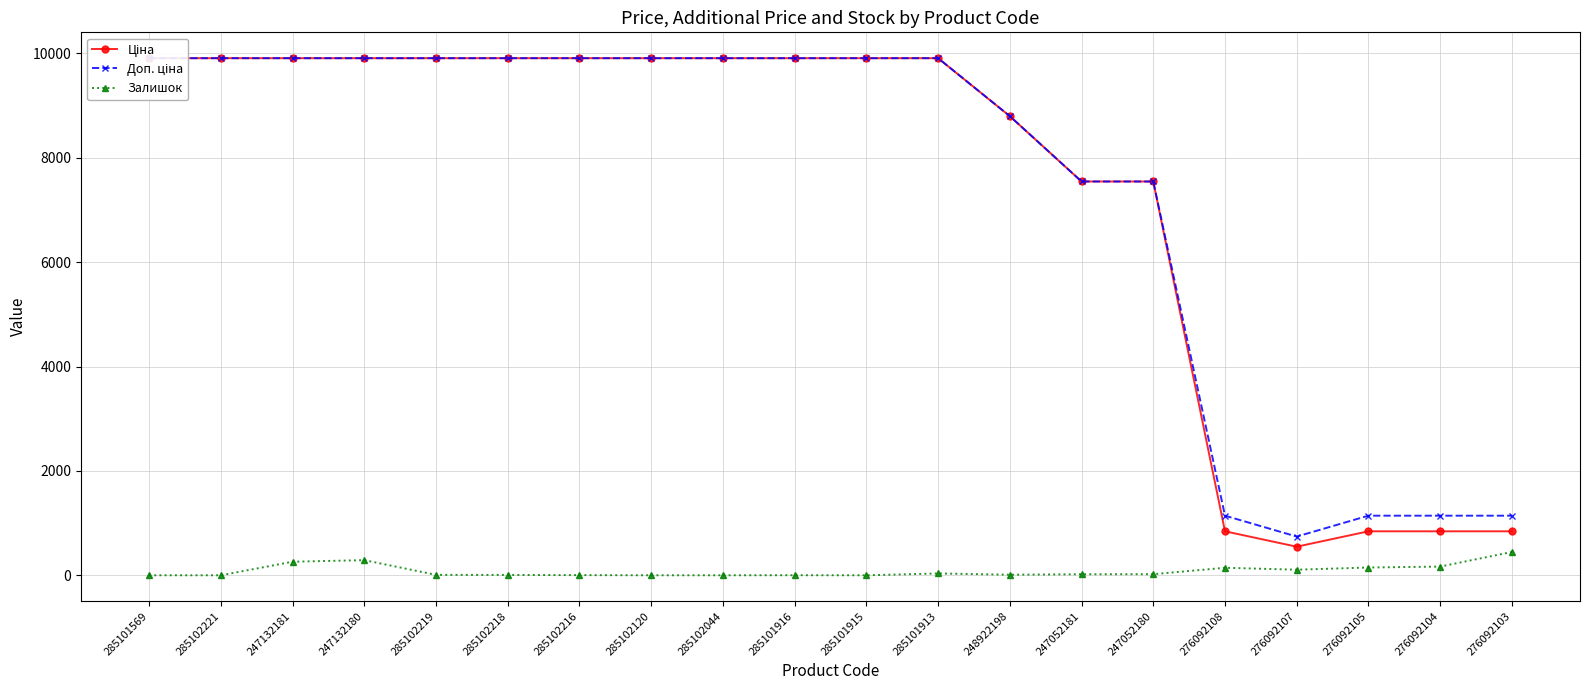

What is the total value across all series at 276092107?

1396.8